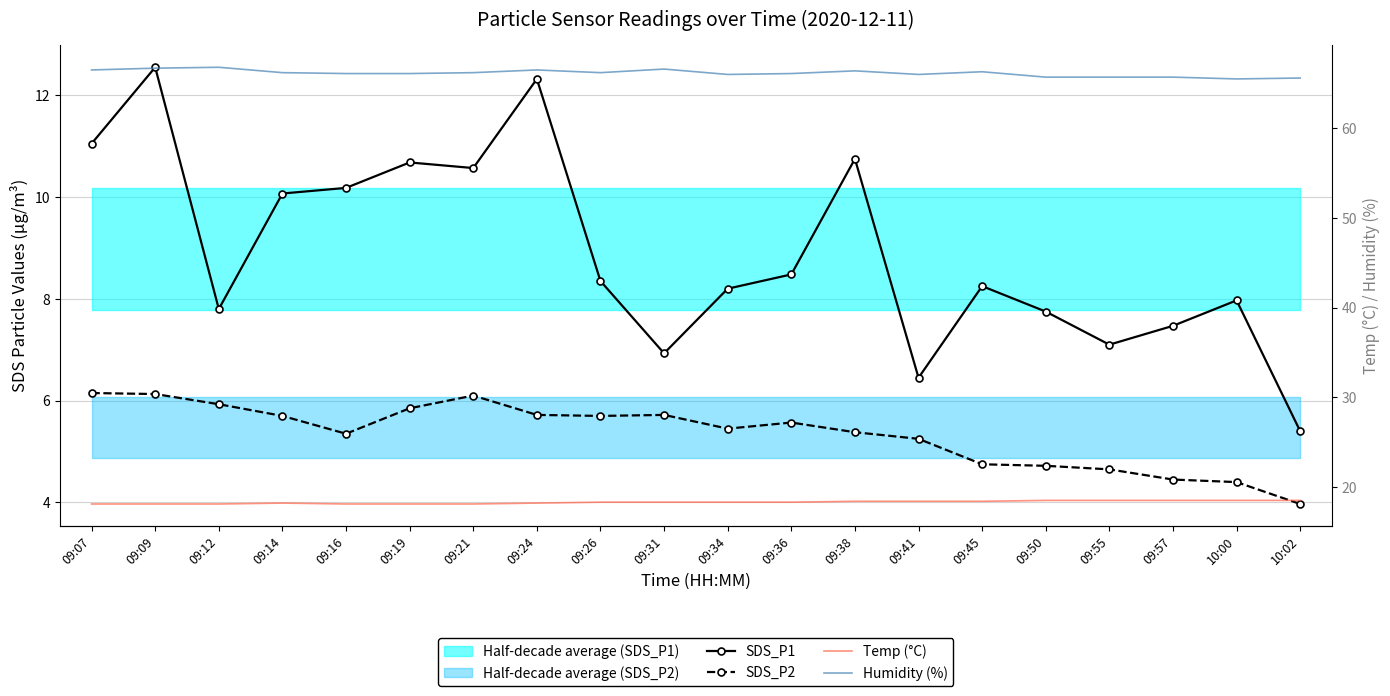

Which label corresponds to the largest value in the chart?

09:12